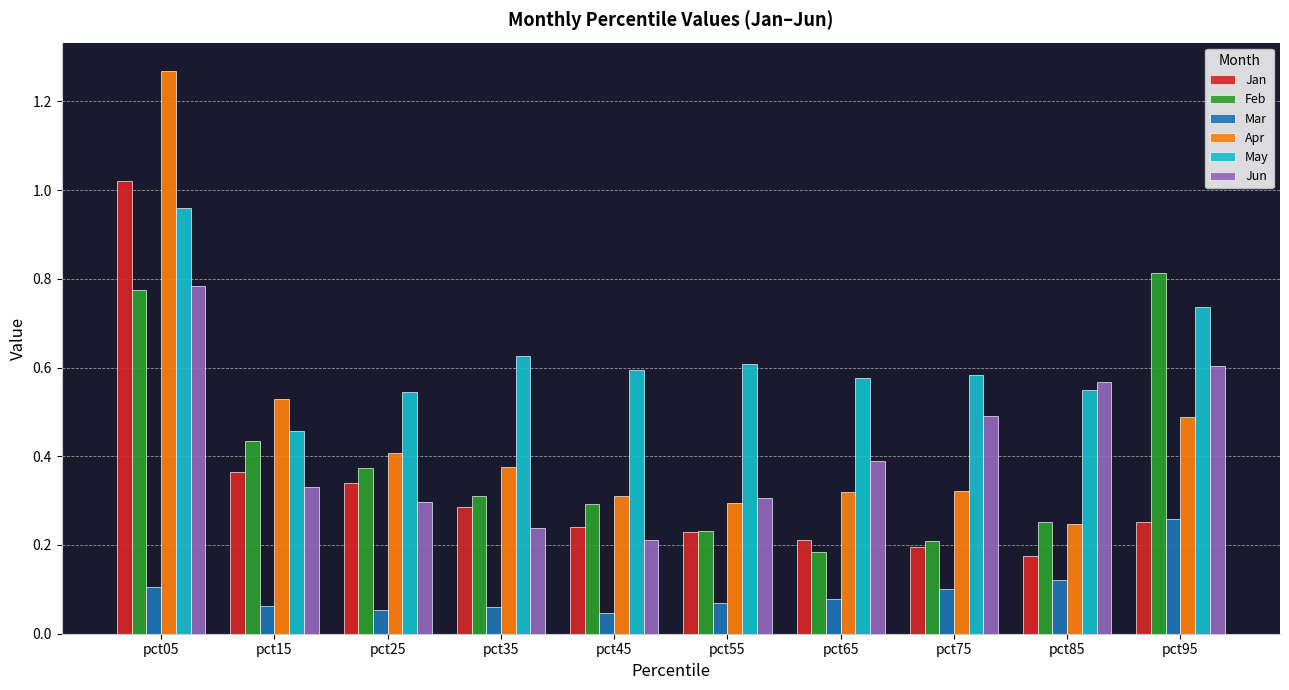

Where is May nearest to the value 0?

pct15